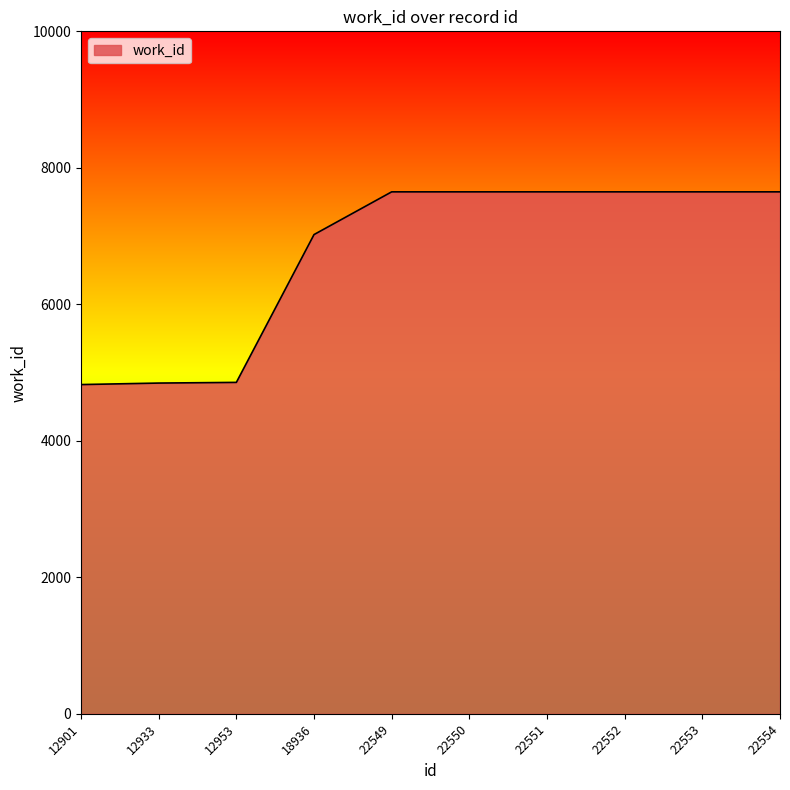

How many lines are shown in the chart?

1